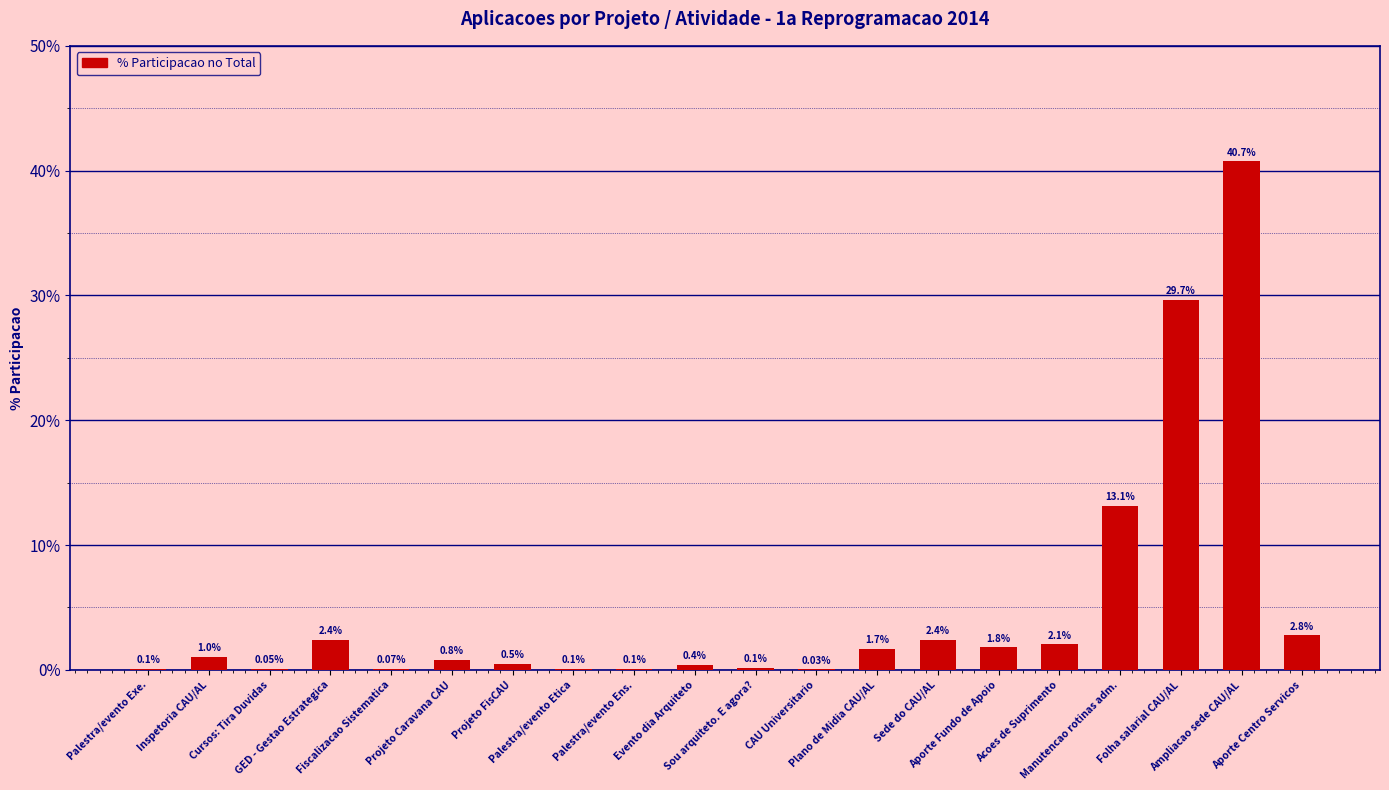

How many series are shown in this chart?

1